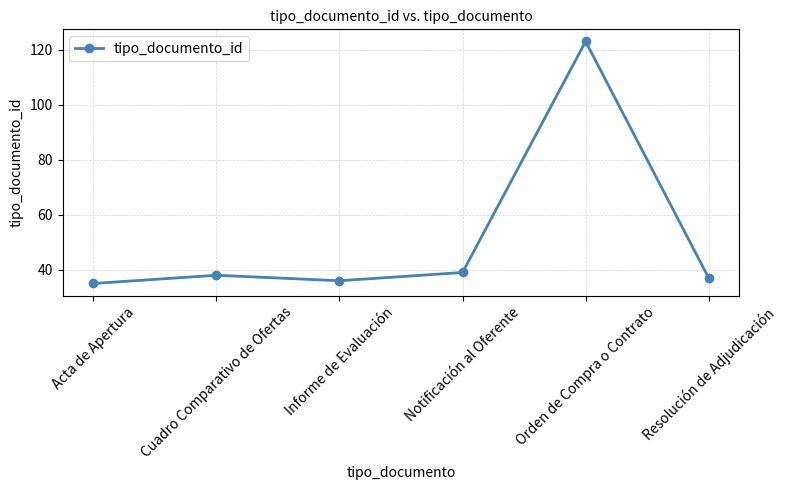

What is the sum of the values at Cuadro Comparativo de Ofertas and Informe de Evaluación?

74